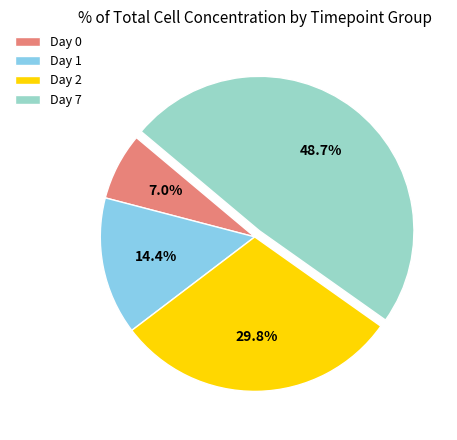

Which category has the biggest portion of the pie?

Day 7